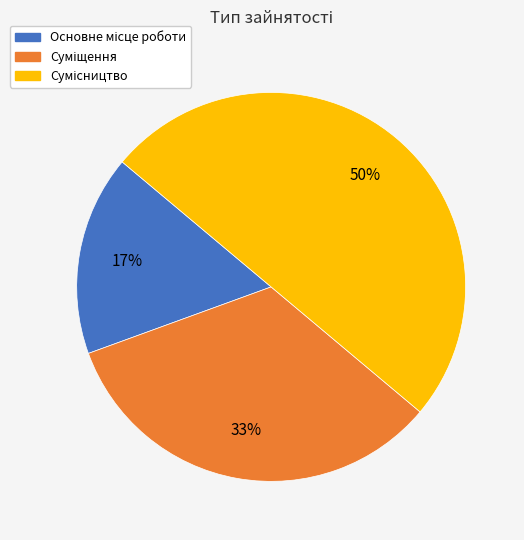

To the nearest percent, what is the average slice percentage?

33%